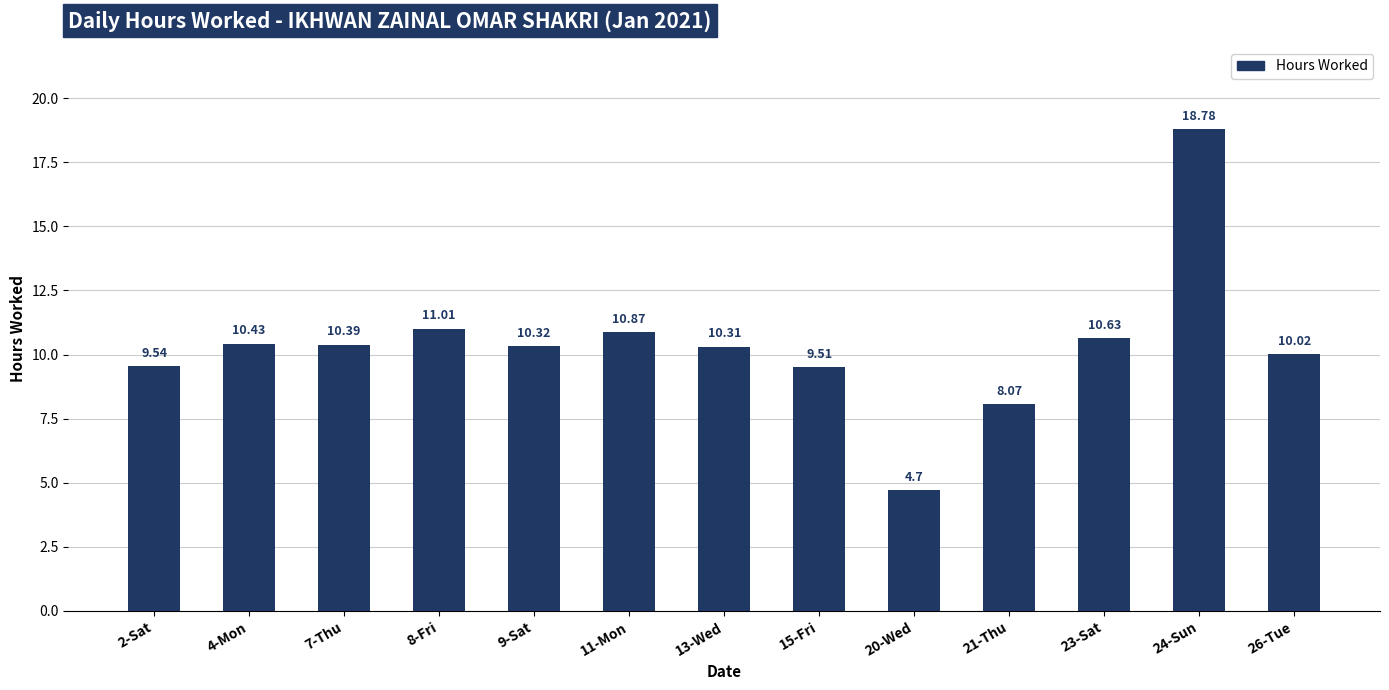

Are the bars grouped side by side (vs. stacked)?

No